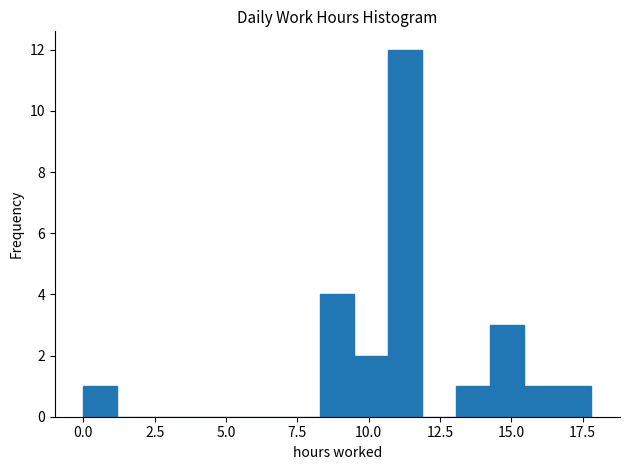

Around what value on the x-axis is the tallest bar? Give the approximate position of its centre, as read against the axis.

11.5